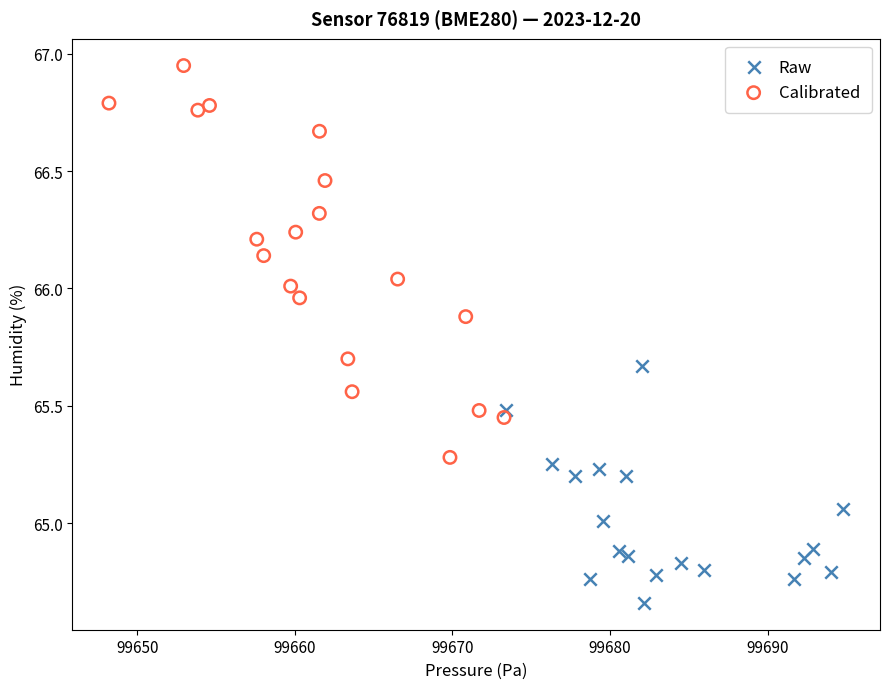

What are all the series names shown in the legend?

Raw, Calibrated